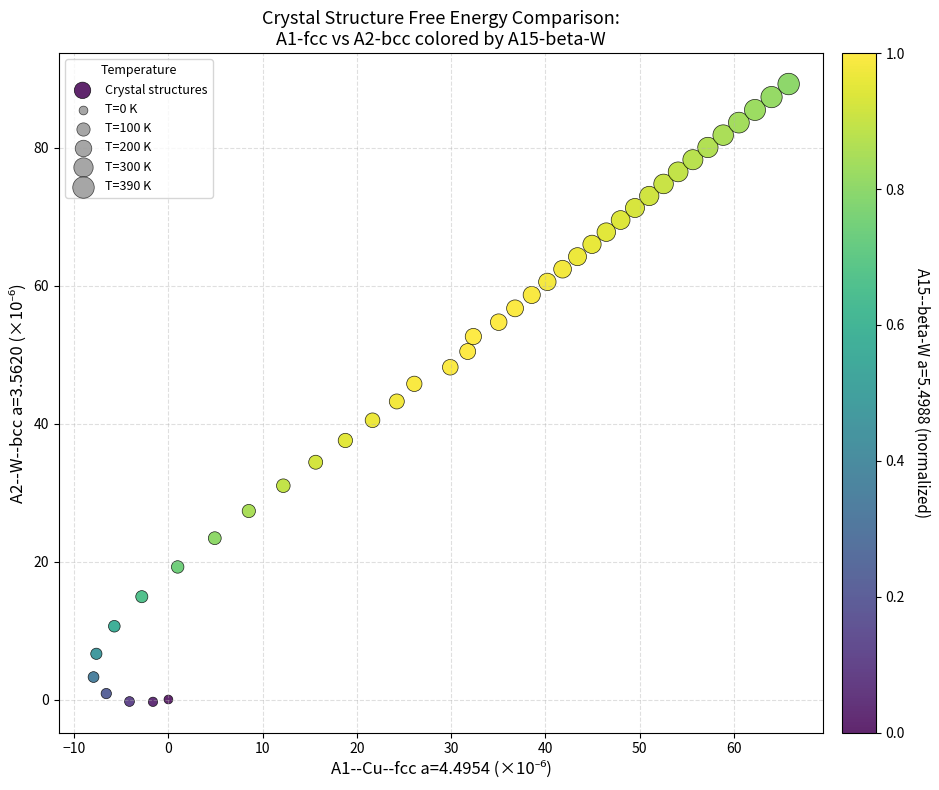

What is the range of X values (max minus min)?

73.7